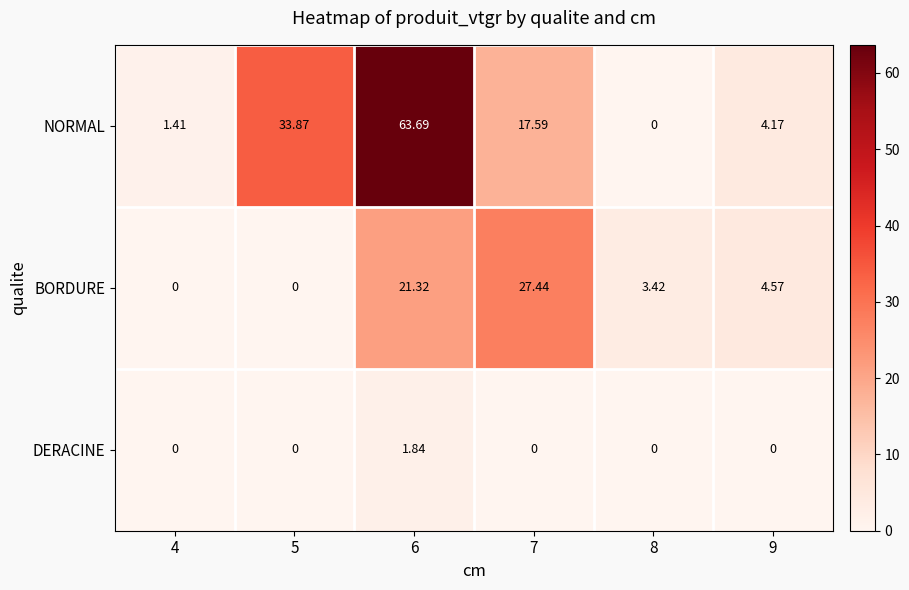

Which series has the largest range (max minus min)?

NORMAL